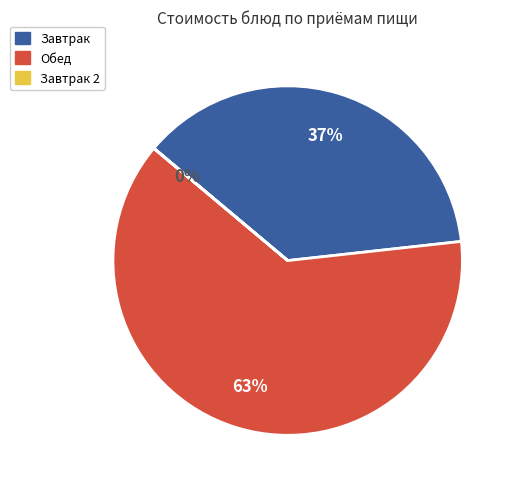

To the nearest percent, what is the average slice percentage?

33%